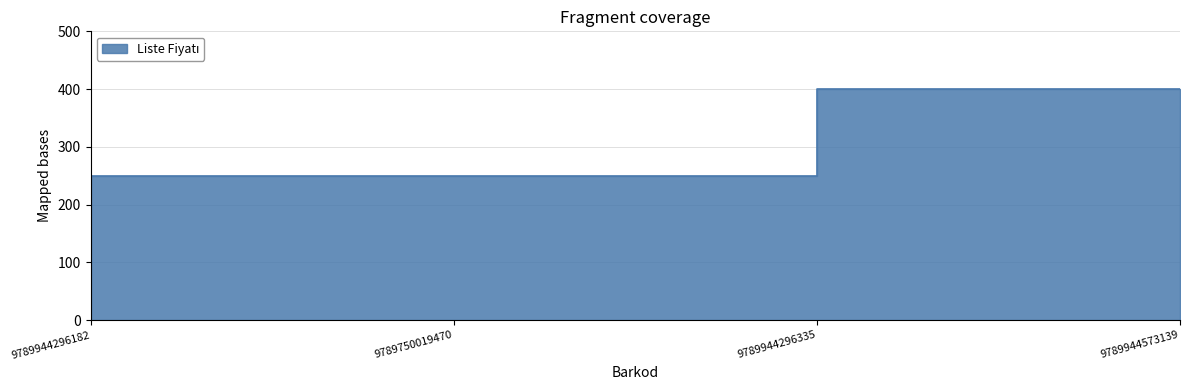

Is it true that the value at 9789944296182 is 438?

False